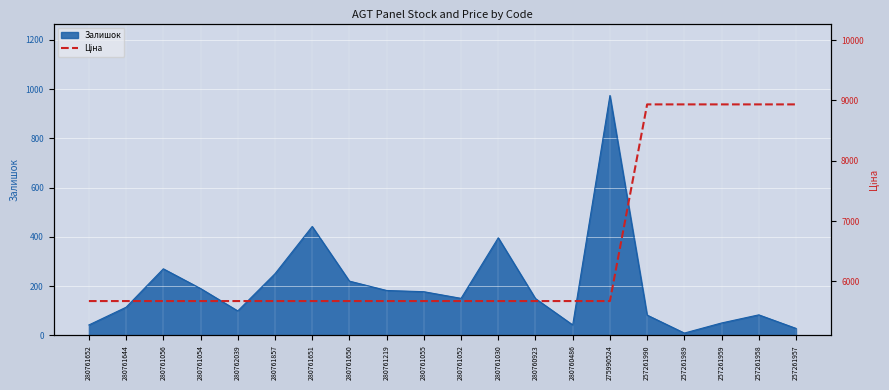

The Залишок series shows 41 at 280761219. True or false?

False